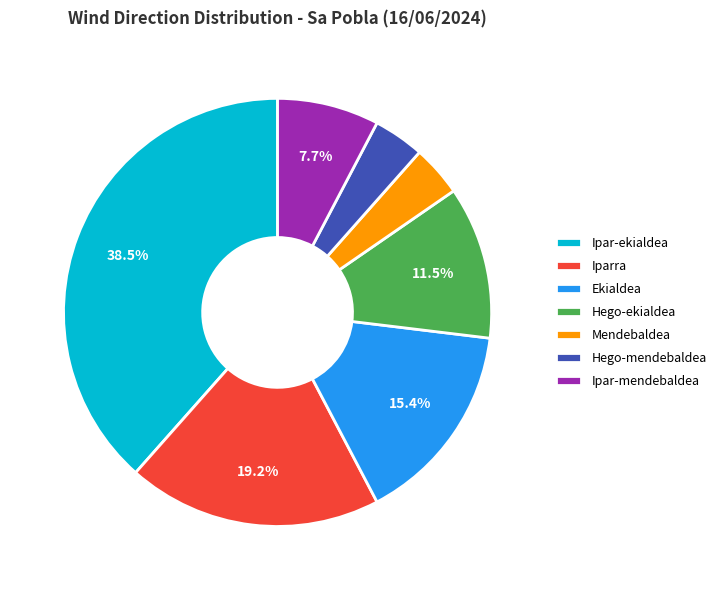

To the nearest percent, what is the difference between the Hego-mendebaldea and Ipar-ekialdea slice percentages?

35%